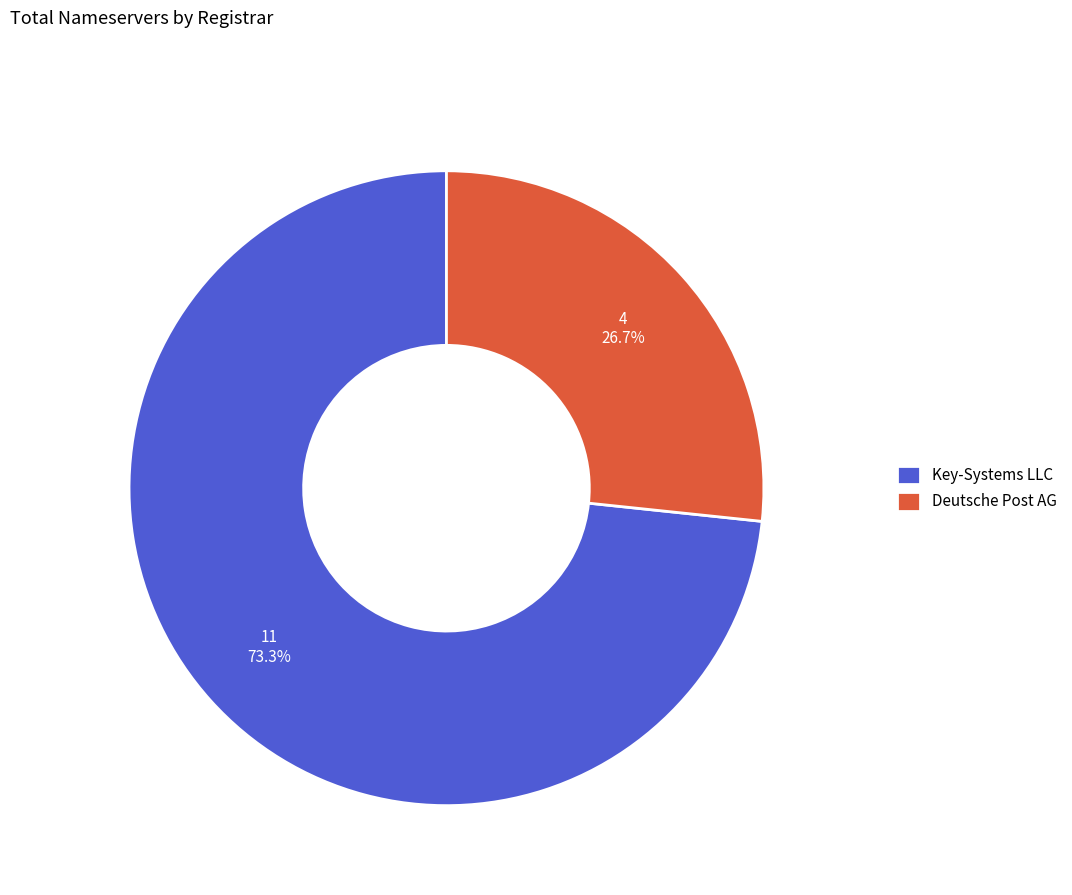

True or false: Deutsche Post AG accounts for 18% of the total.

False